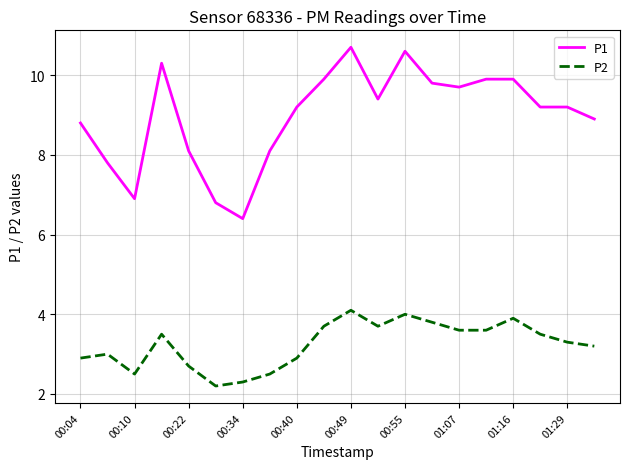

True or false: P1 and P2 intersect in this chart.

False